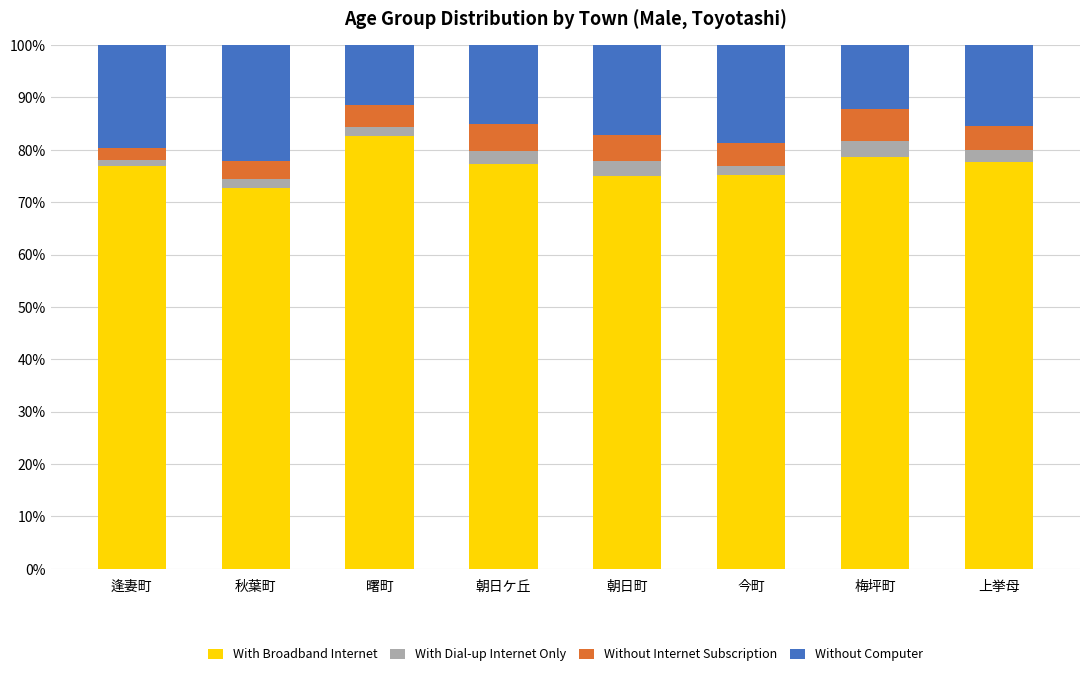

What is the total value across all series at 上挙母?

100.0